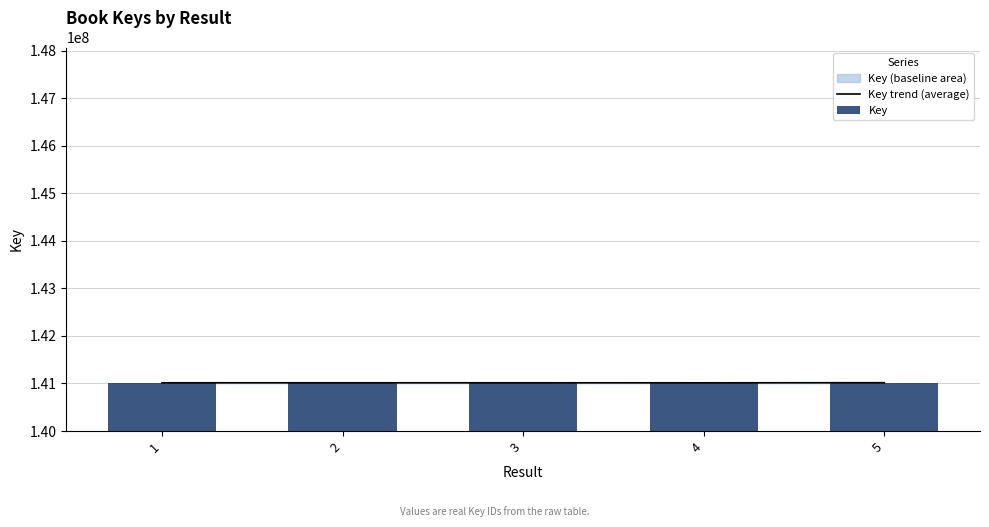

Reading left to right, extract all data points from this chart.

Key trend (average): 1=141014636	2=141014603	3=141014570	4=141014008	5=141016460
Key: 1=141014636	2=141014603	3=141014570	4=141014008	5=141016460